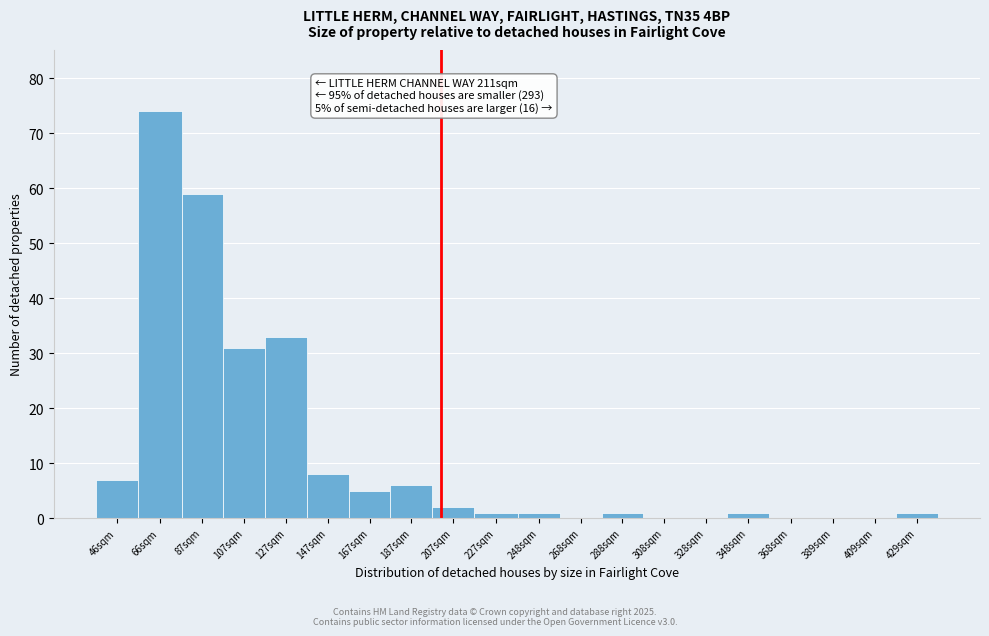

Reading left to right, list all the values displayed in this chart.

46sqm=7	66sqm=74	87sqm=59	107sqm=31	127sqm=33	147sqm=8	167sqm=5	187sqm=6	207sqm=2	227sqm=1	248sqm=1	268sqm=0	288sqm=1	308sqm=0	328sqm=0	348sqm=1	368sqm=0	389sqm=0	409sqm=0	429sqm=1